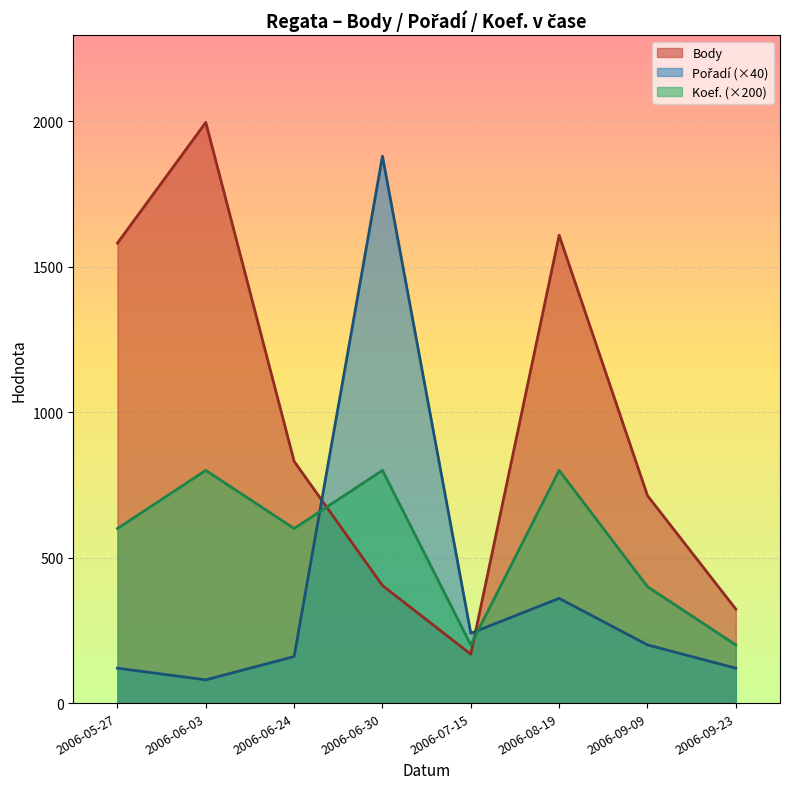

List the series in order of their peak value, highest first.

Body, Pořadí, Koef.